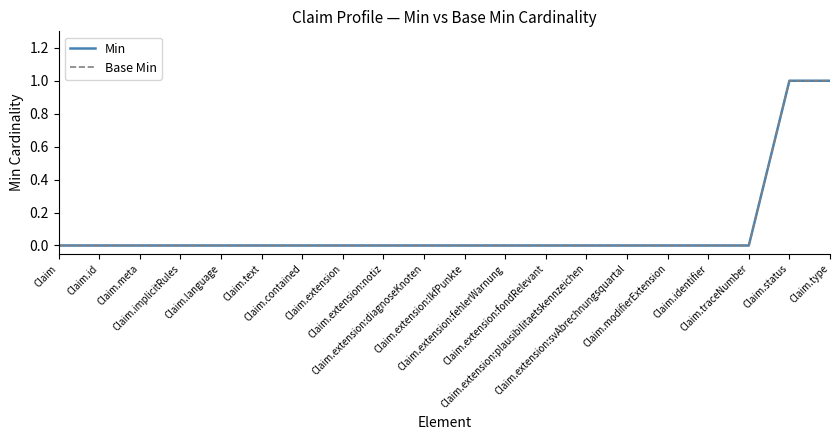

Count the number of data series in this chart.

2